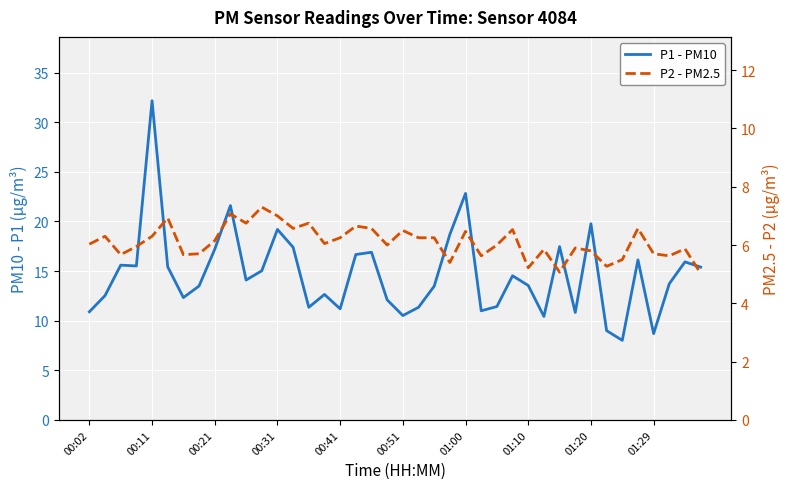

True or false: P2 - PM2.5 has a value of 7.0 at 00:31.

True